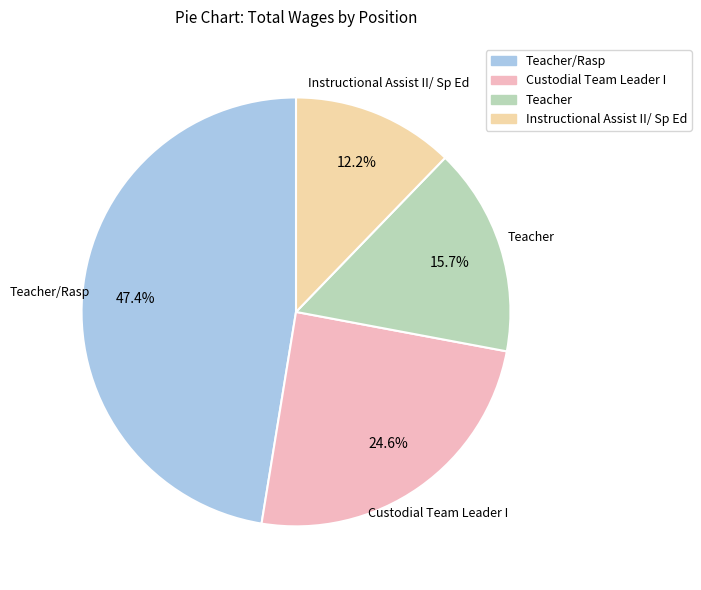

To the nearest percent, what is the combined percentage of Instructional Assist II/ Sp Ed and Custodial Team Leader I?

37%